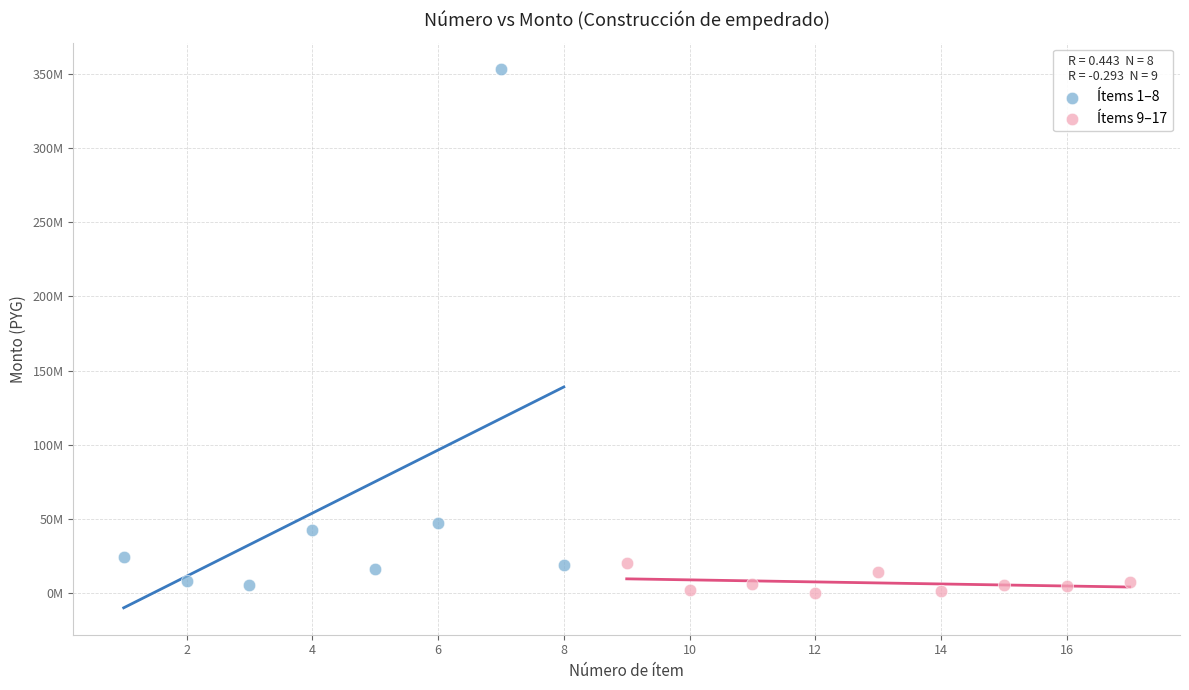

What are all the series names shown in the legend?

Ítems 1–8, Ítems 9–17